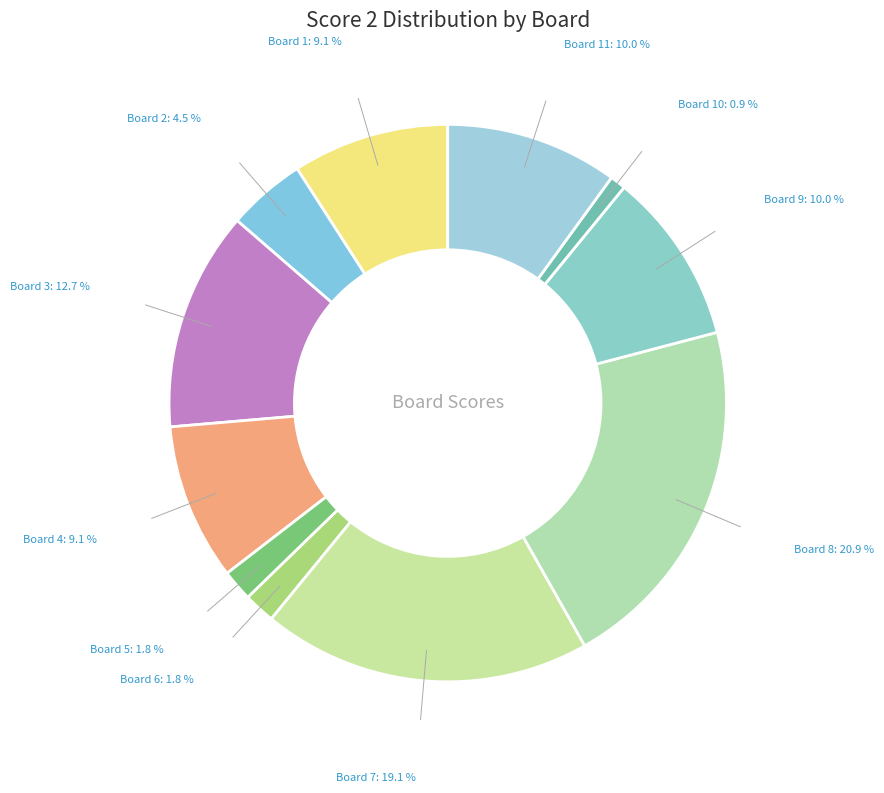

True or false: Board 4 accounts for 1% of the total.

False